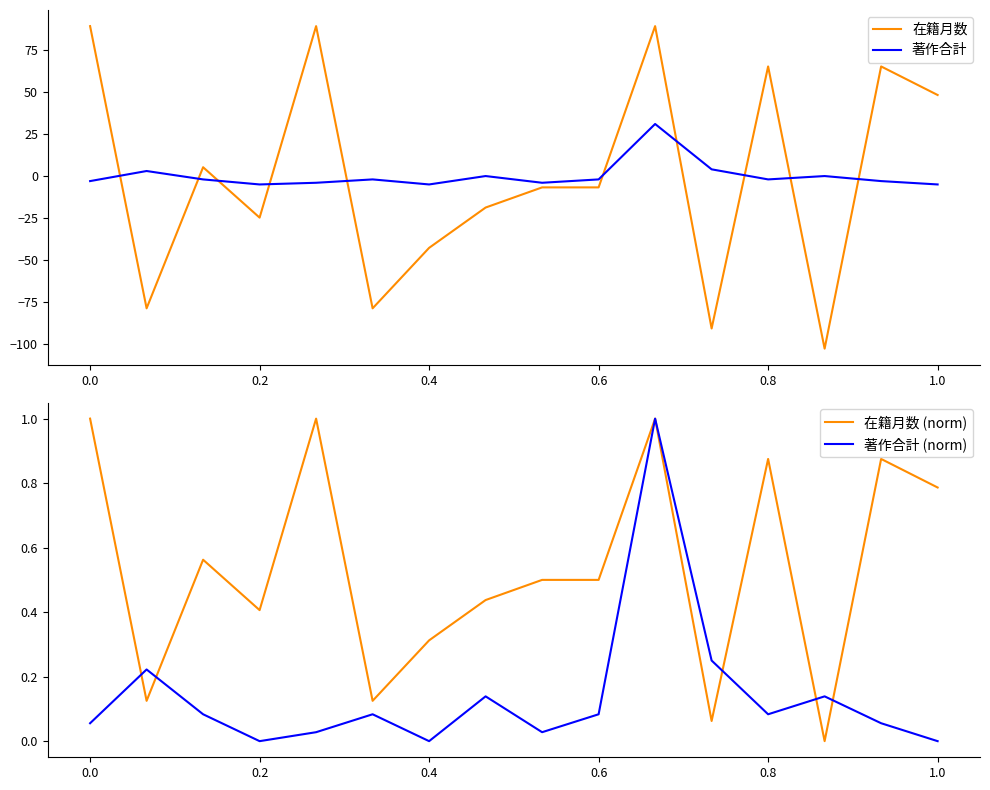

Does the chart display data point markers on the line(s)?

No